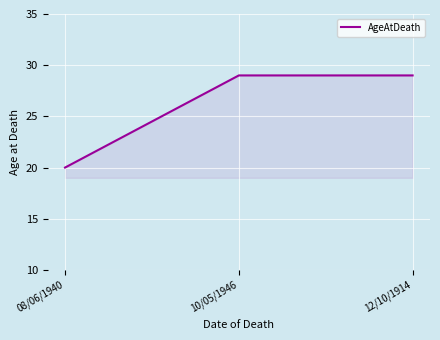

Which label corresponds to the smallest value in the chart?

08/06/1940